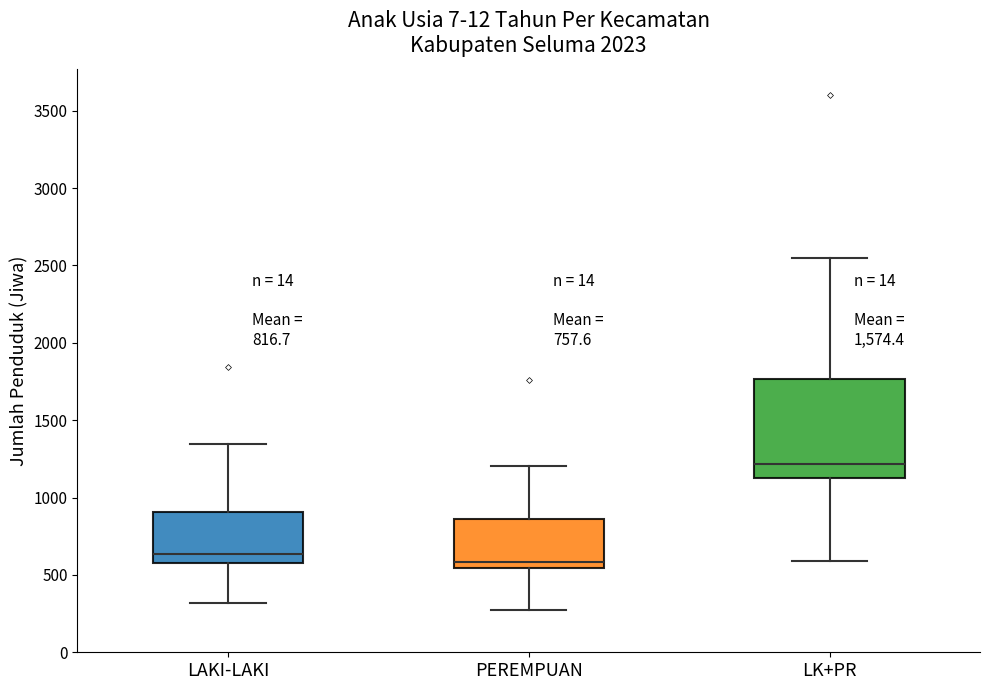

Comparing the boxes themselves (not the whiskers), which one is the tallest?

LK+PR